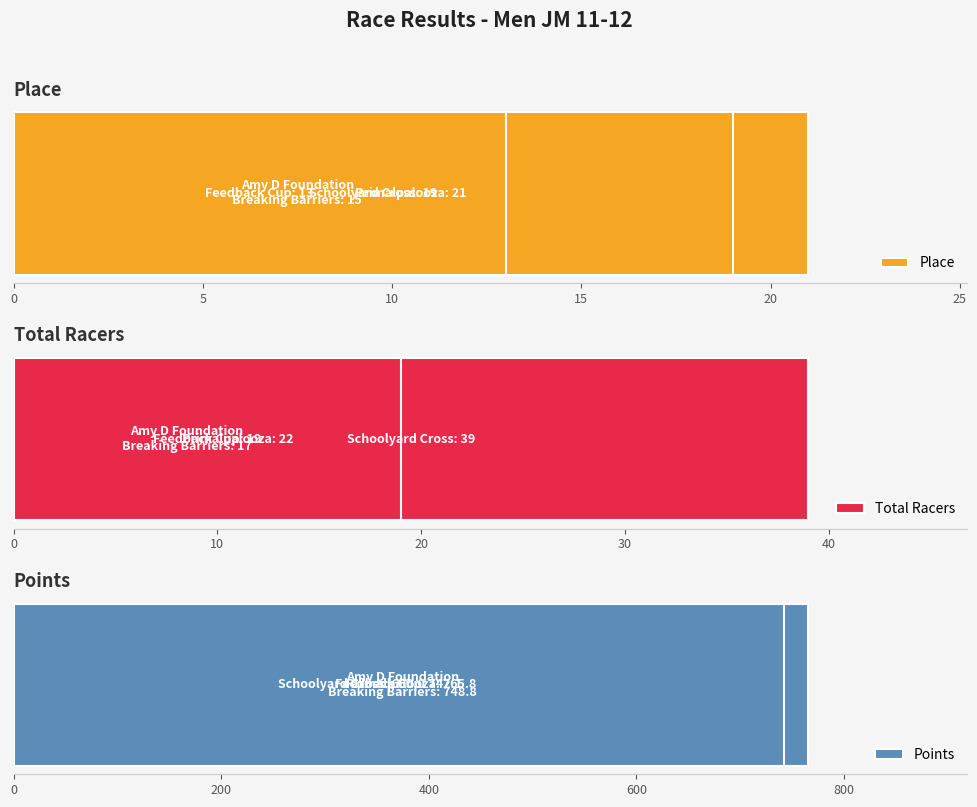

What is the value of the Total Racers bar at the 1st from the left?

17.0